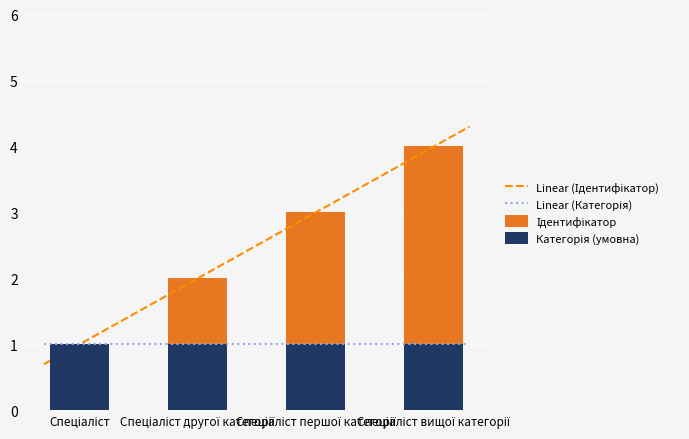

What value does the data have at Спеціаліст другої категорії?

2